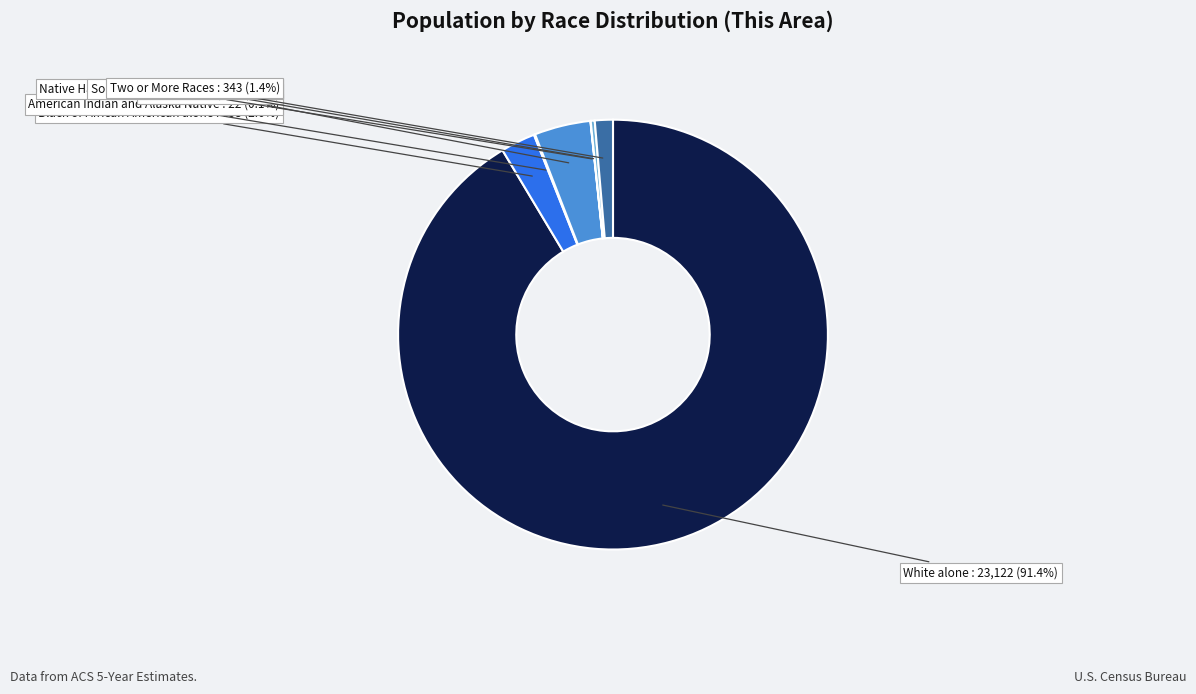

Is there a majority slice in this chart?

Yes